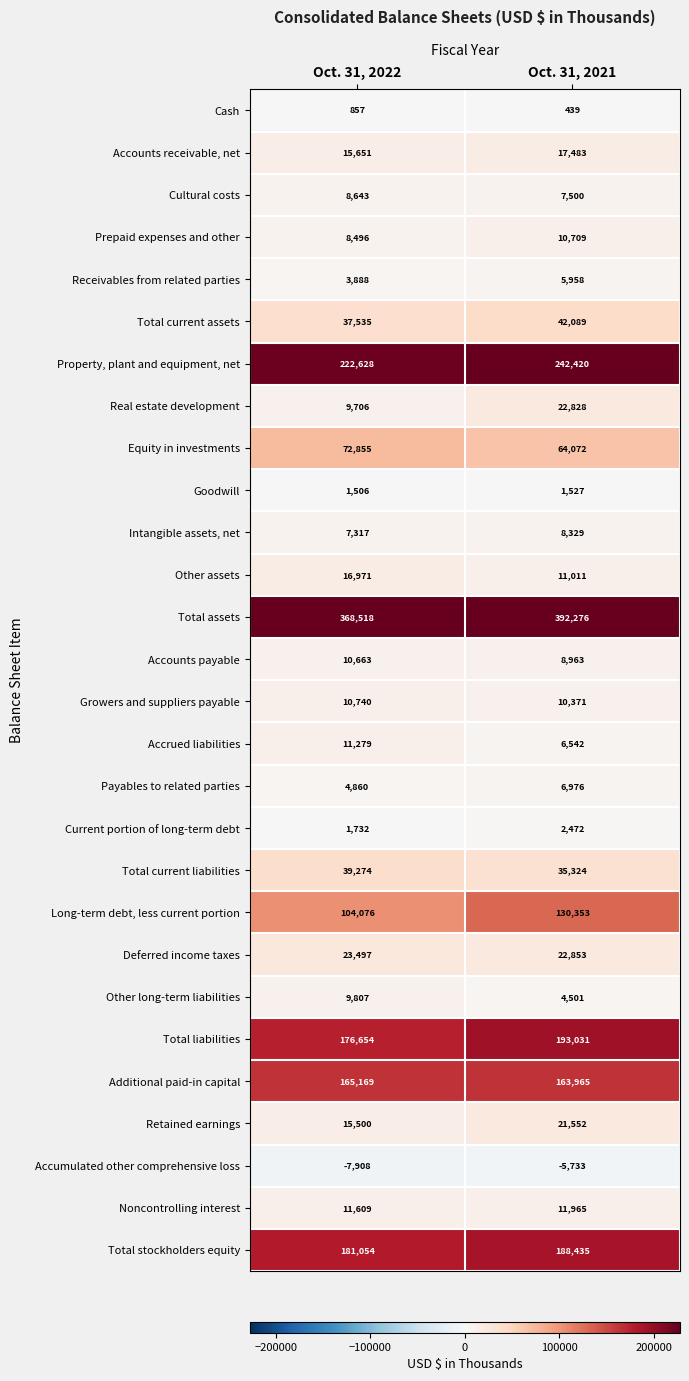

What is the sum of the Prepaid expenses and other values at Oct. 31, 2021 and Oct. 31, 2022?

19205